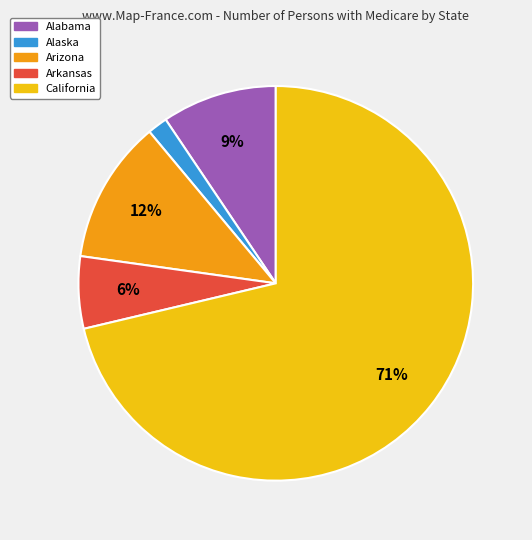

What is the largest slice in the pie chart?

California